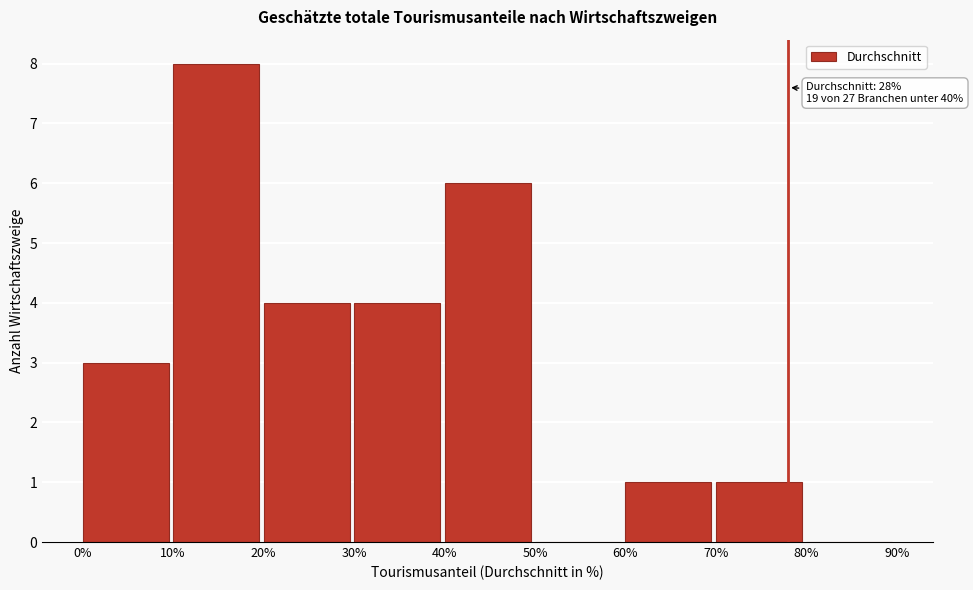

Which range on the x-axis has the tallest bar?

10% to 20%